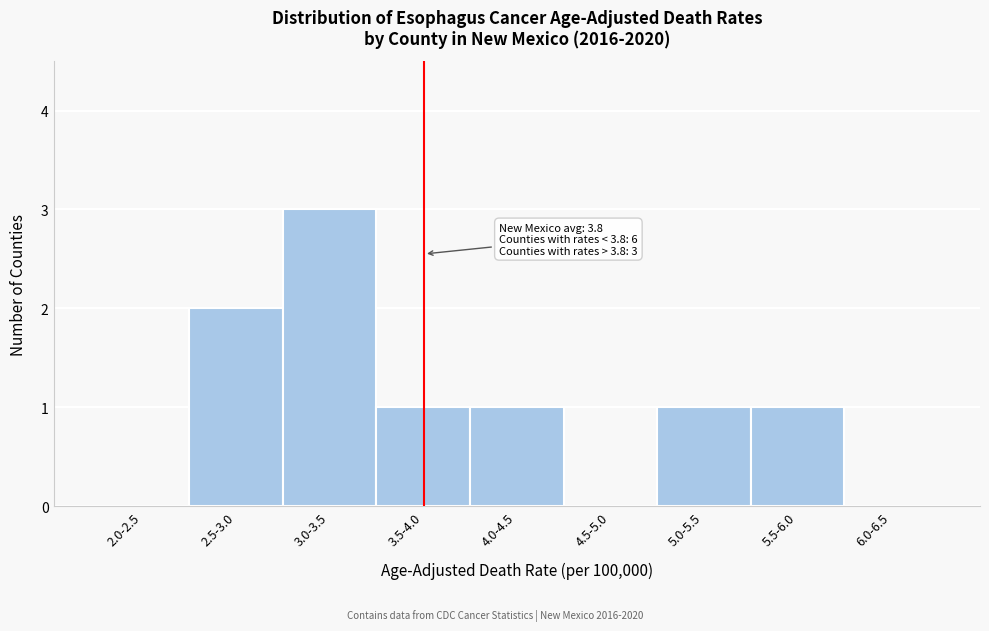

Reading left to right, transcribe all the data shown in this chart.

2.0-2.5=0	2.5-3.0=2	3.0-3.5=3	3.5-4.0=1	4.0-4.5=1	4.5-5.0=0	5.0-5.5=1	5.5-6.0=1	6.0-6.5=0